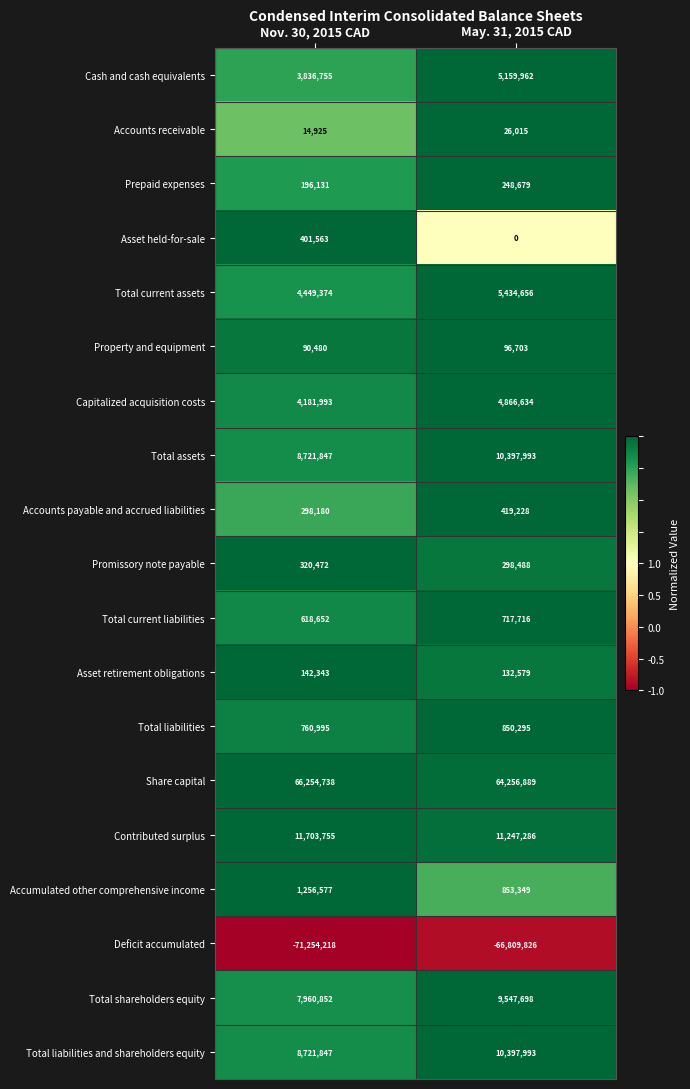

What is the average value of the Total assets series?

9559920